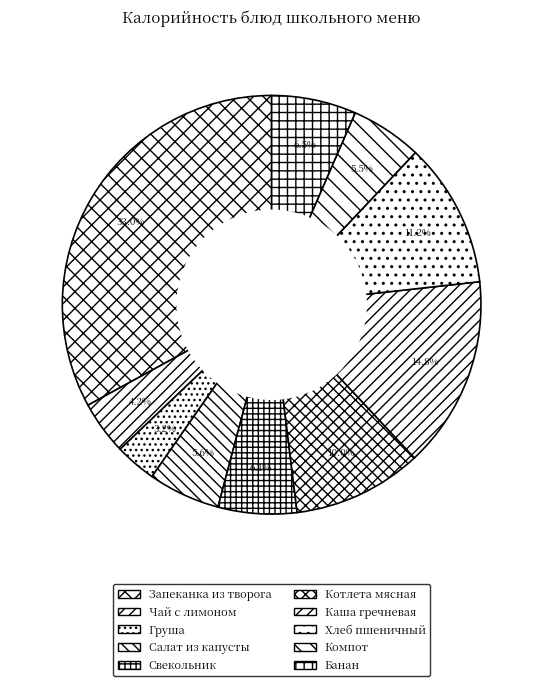

Which category has the smallest portion of the pie?

Груша